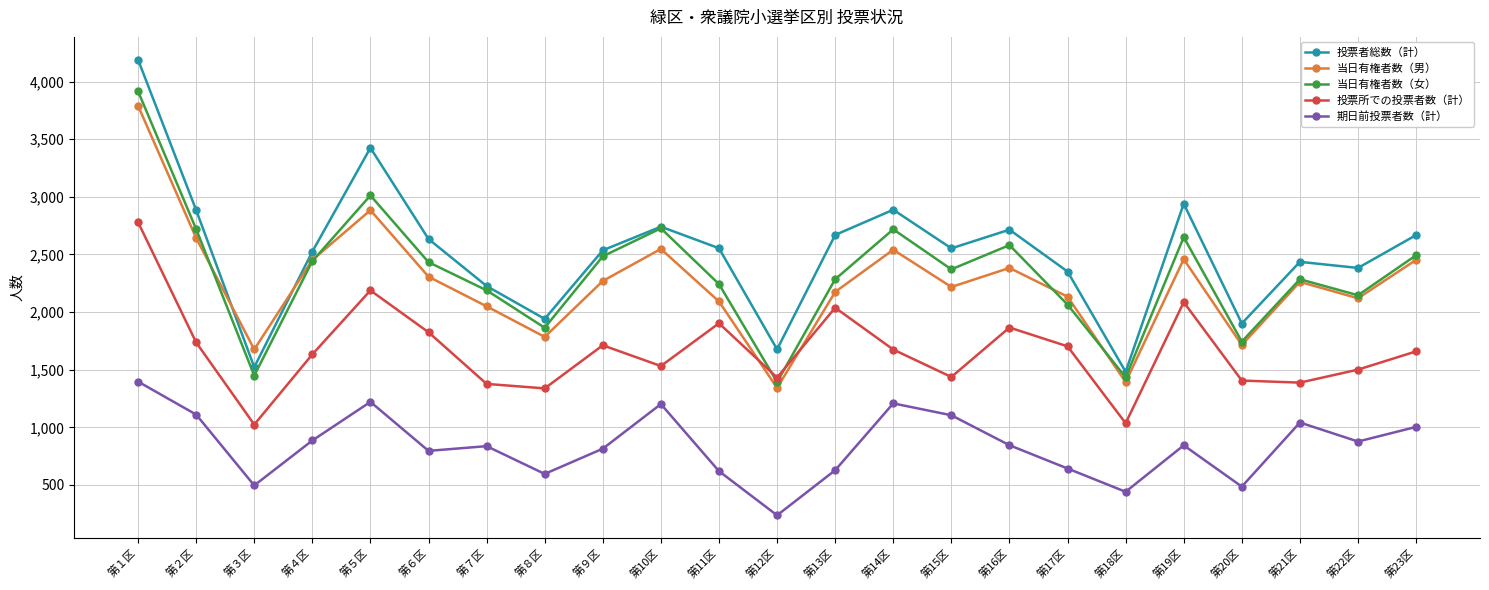

Is the value of 期日前投票者数（計） at 第６区 greater than the value of 当日有権者数（男） at 第３区?

No